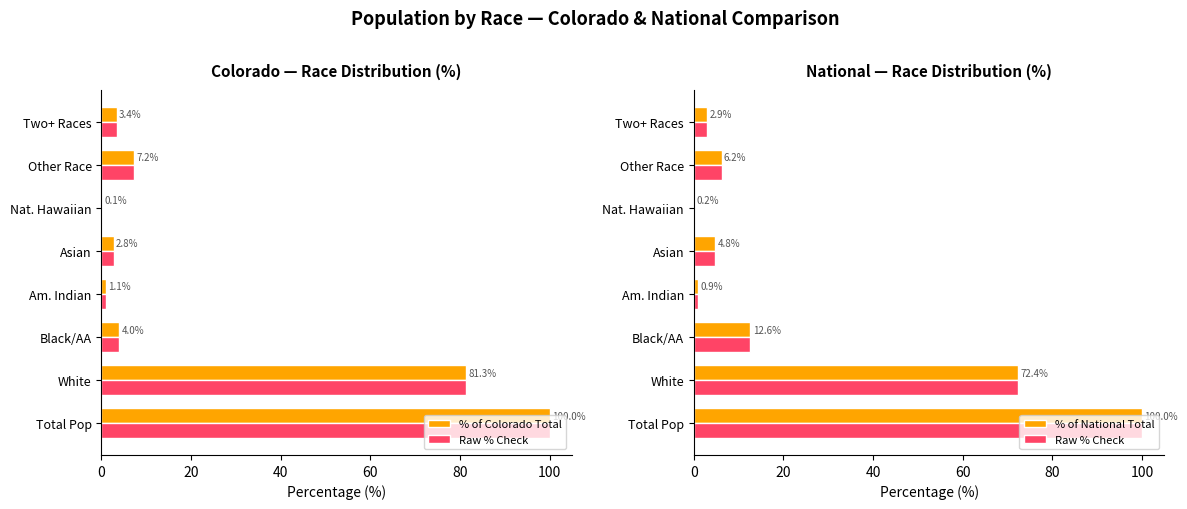

The value of Raw % Check at 60 is 1.3. True or false?

False